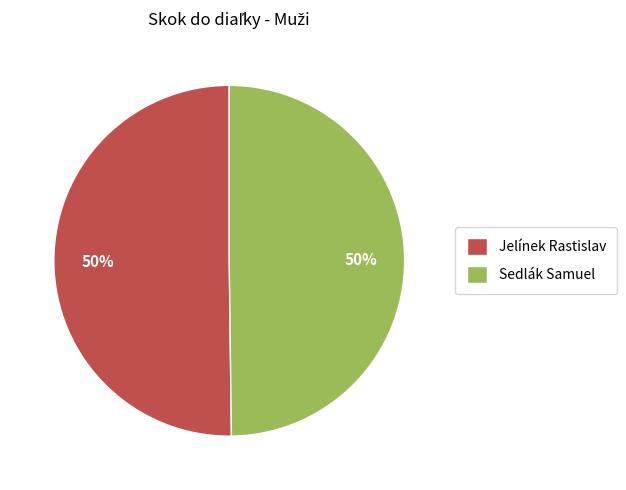

What is the ratio of the value at Sedlák Samuel to the value at Jelínek Rastislav?

1.0